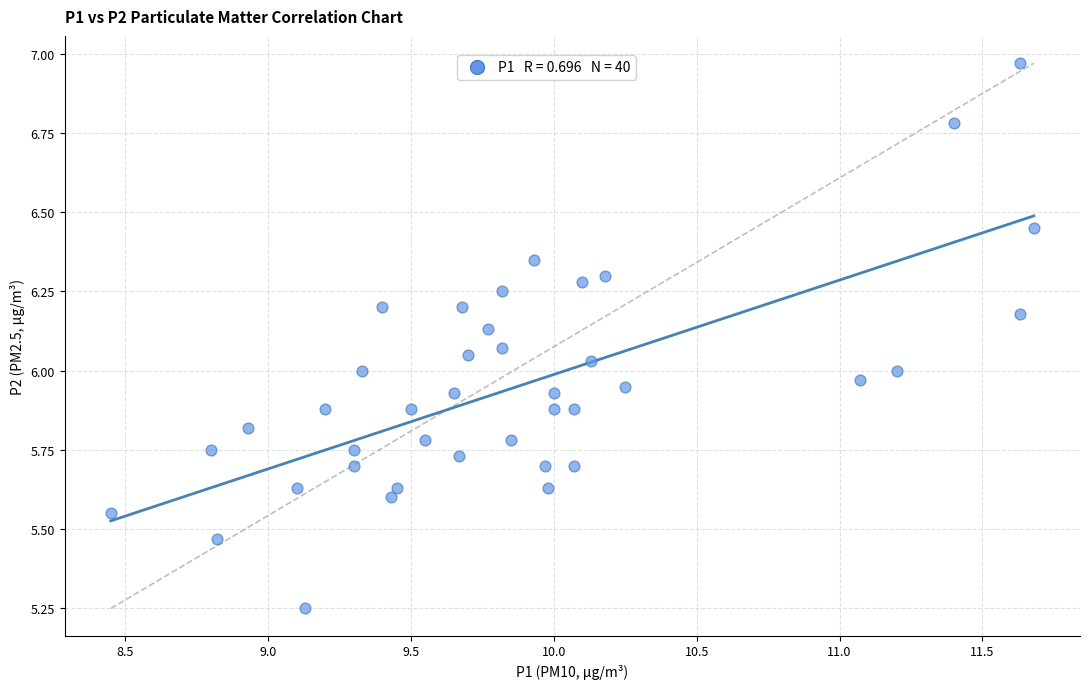

What is the range of Y values (max minus min)?

1.7